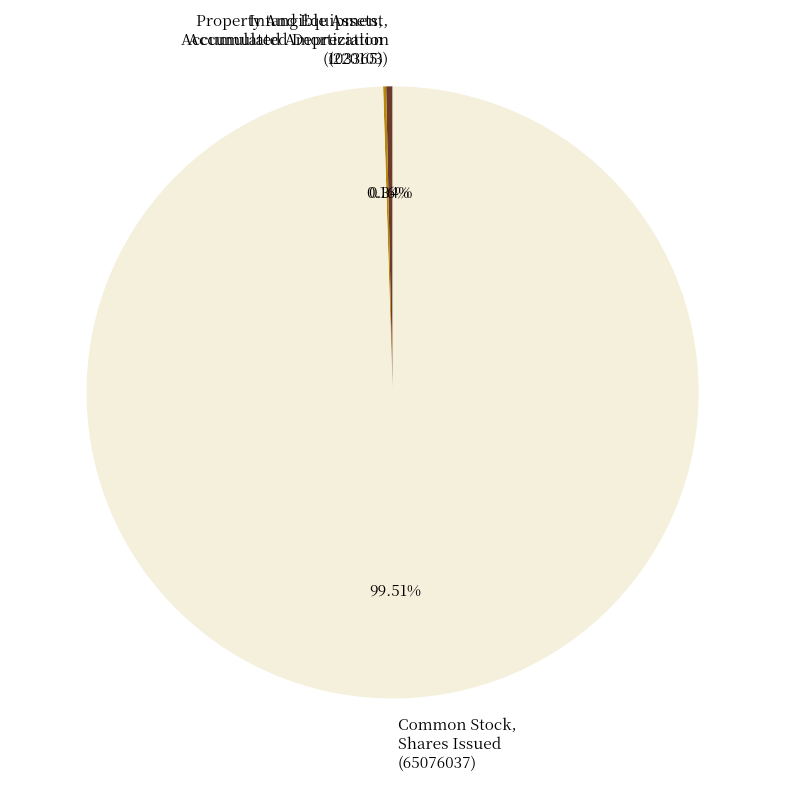

Is there a majority slice in this chart?

Yes